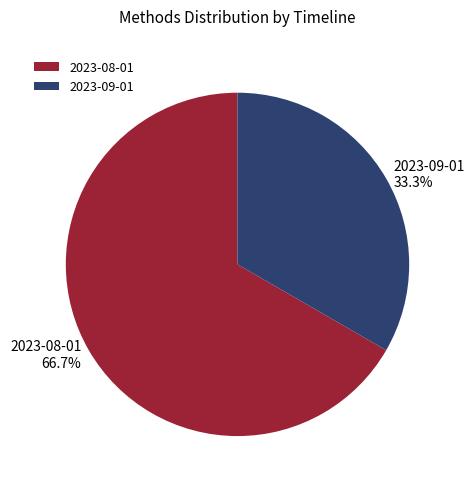

Rank the categories by value from highest to lowest.

2023-08-01, 2023-09-01